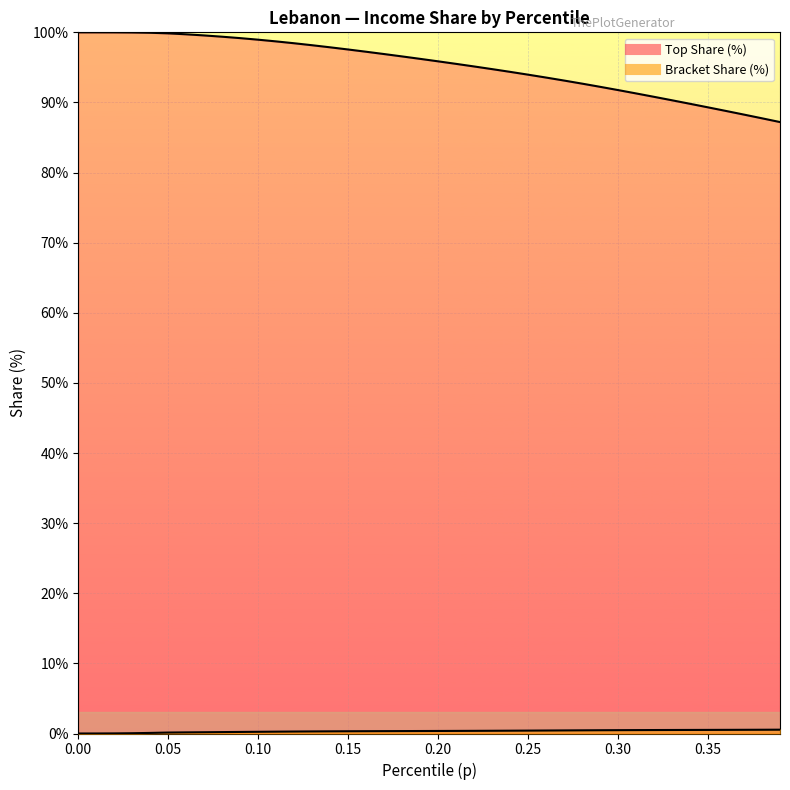

What is the label of the 13th point from the left?

12